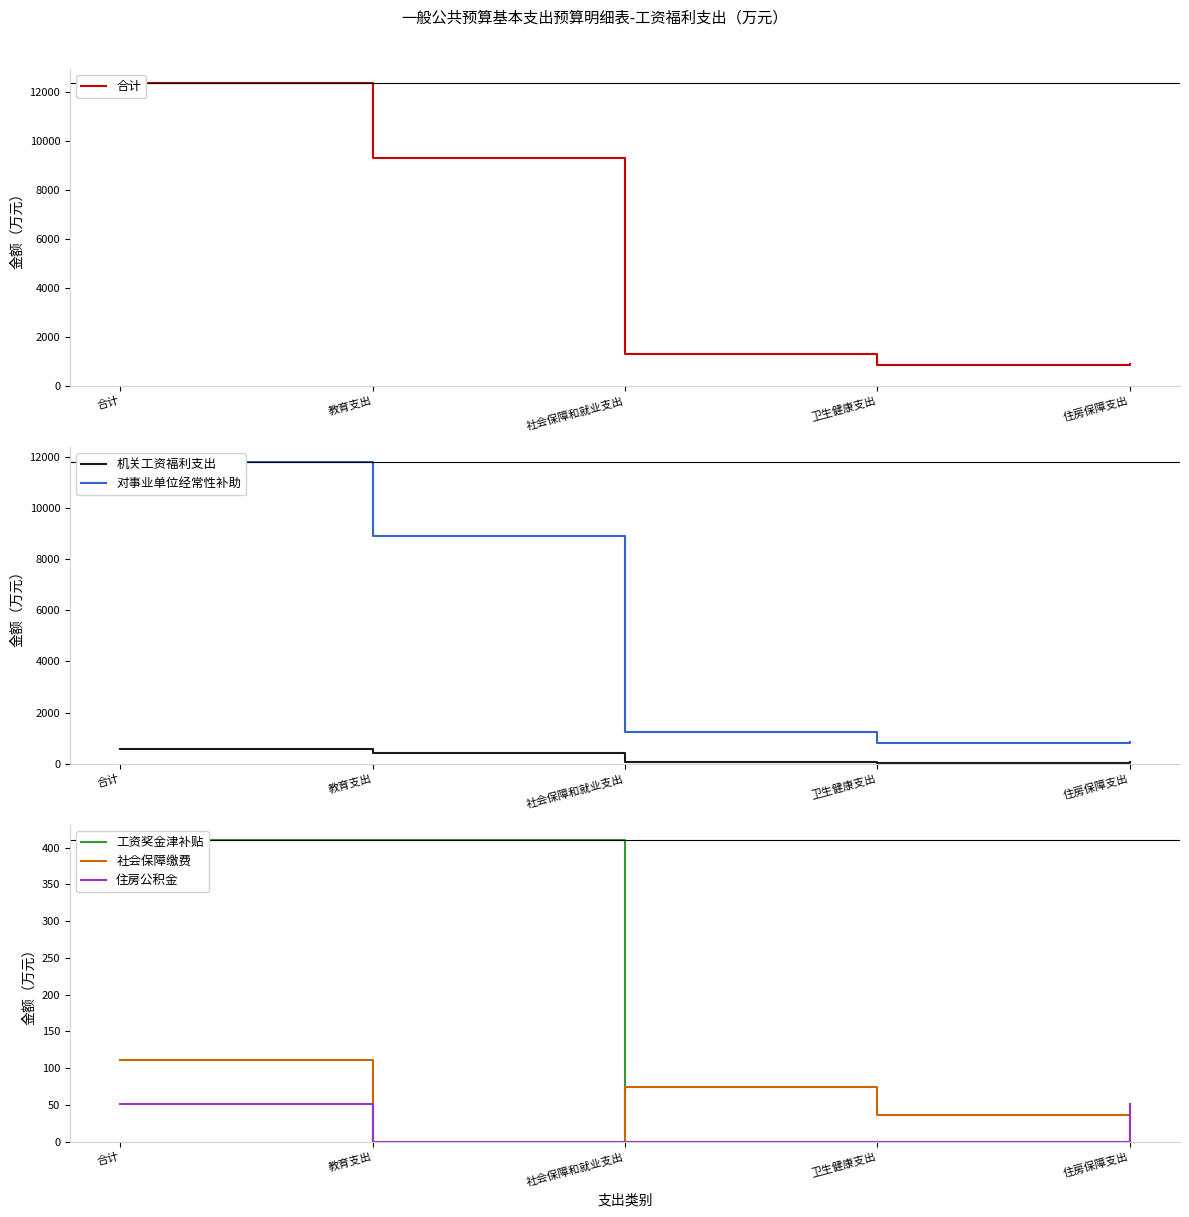

Which series has the widest spread of values?

合计